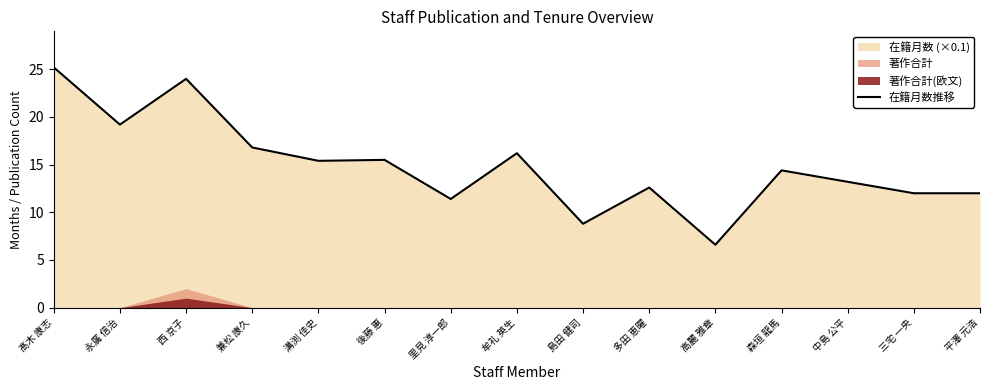

What is the average value?

14.9